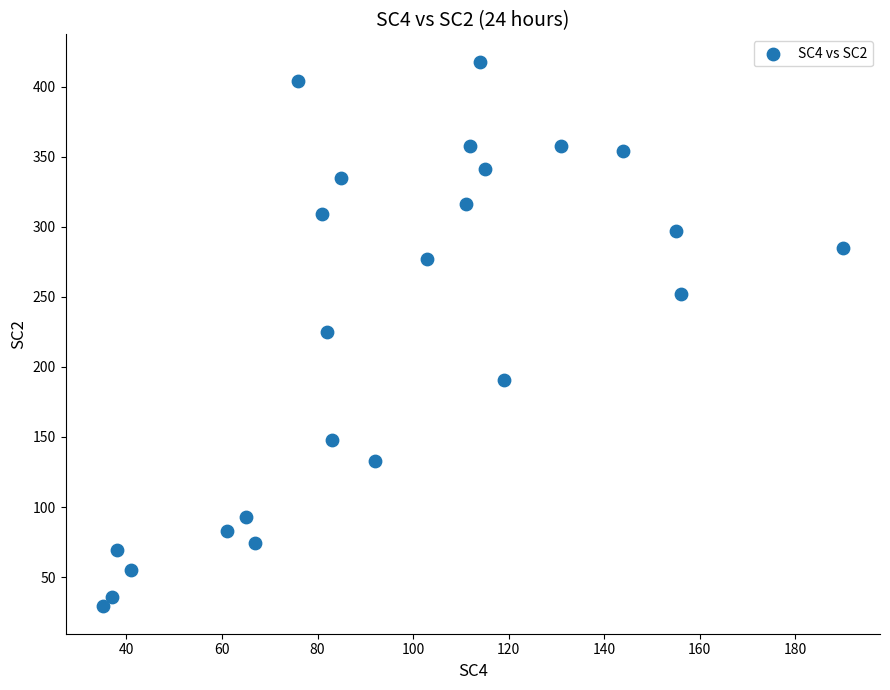

What is the range of X values (max minus min)?

155